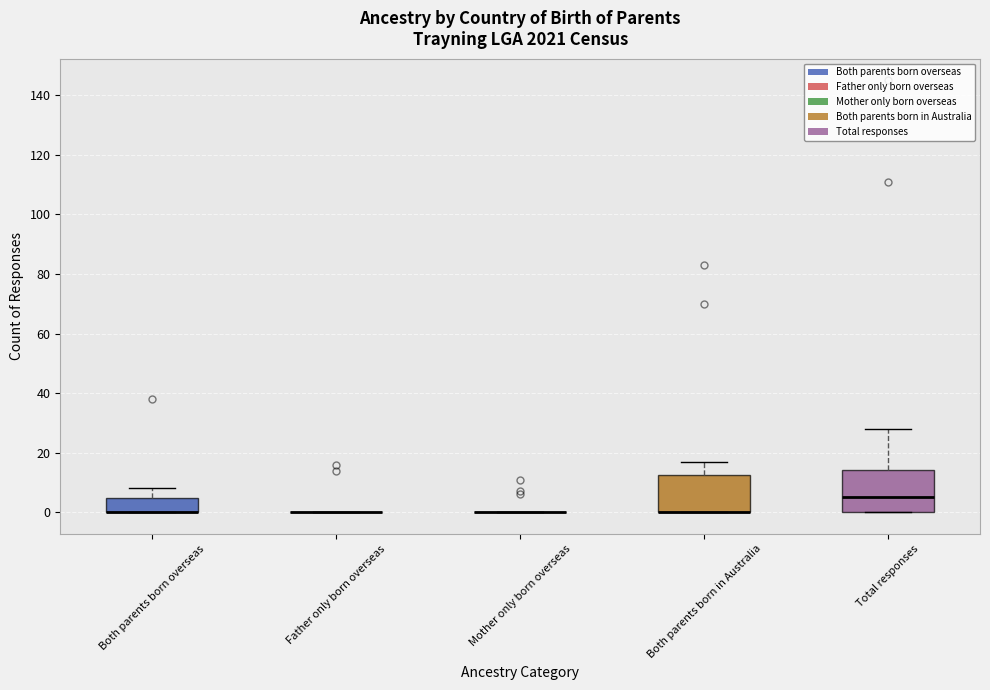

Reading left to right, read every box against the y-axis: the position of its median line, the range the box covers, and the ends of its whiskers. The values are not printed on the chart, so give them approximately, as read against the axis.

Both parents born overseas: median 0 (drawn on the box's lower edge), box 0 to 4, whiskers 0 to 8
Father only born overseas: box collapsed to a line at 0, whiskers 0 to 0
Mother only born overseas: box collapsed to a line at 0, whiskers 0 to 0
Both parents born in Australia: median 0 (drawn on the box's lower edge), box 0 to 12, whiskers 0 to 18
Total responses: median 6, box 0 to 14, whiskers 0 to 28